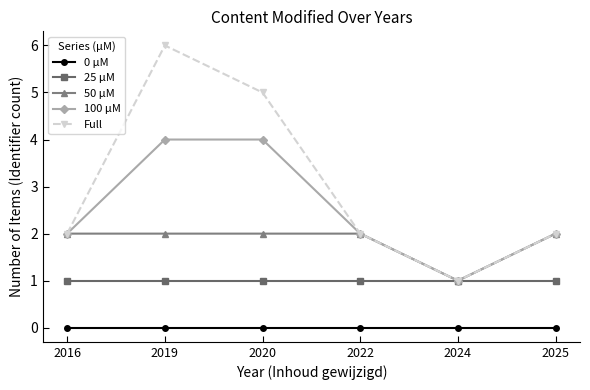

List the series in order of their overall mean, lowest first.

0 µM, 25 µM, 50 µM, 100 µM, Full